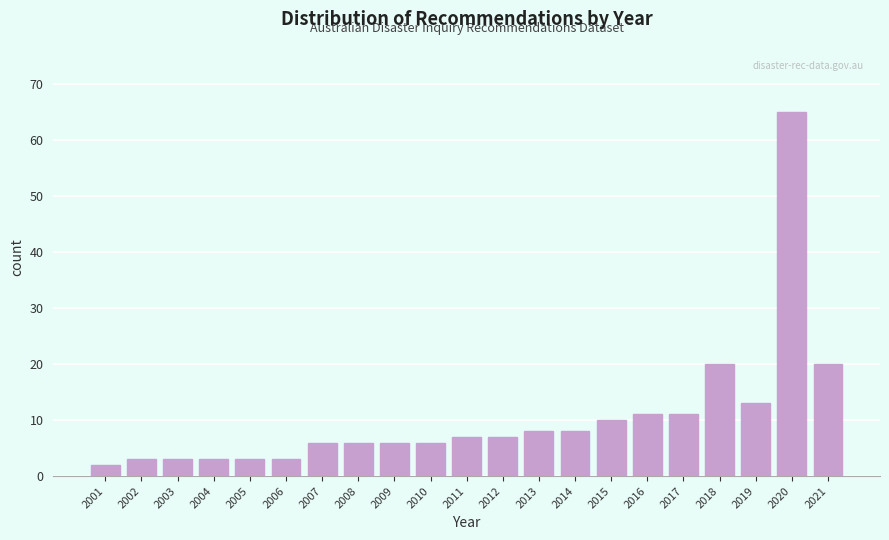

Reading left to right, extract all data points from this chart.

2	3	3	3	3	3	6	6	6	6	7	7	8	8	10	11	11	20	13	65	20